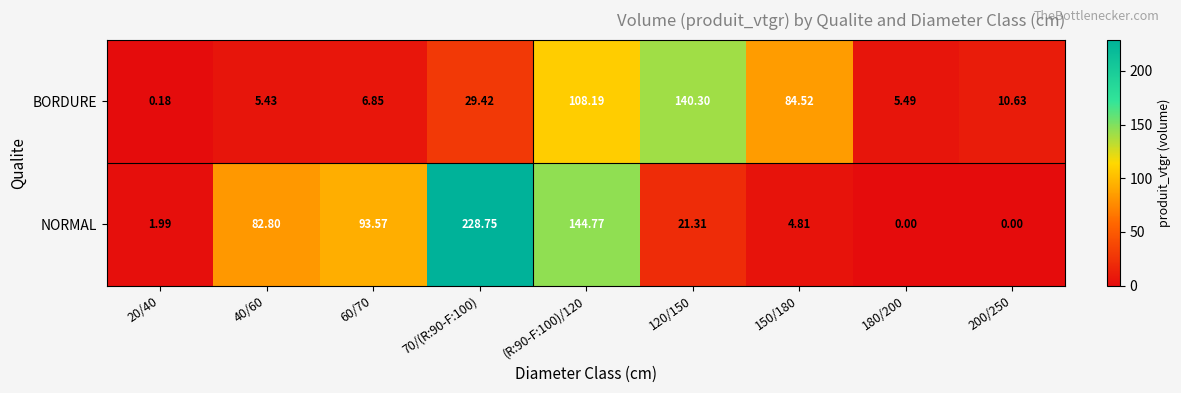

Is the value of BORDURE at 40/60 greater than the value of NORMAL at 70/(R:90-F:100)?

No